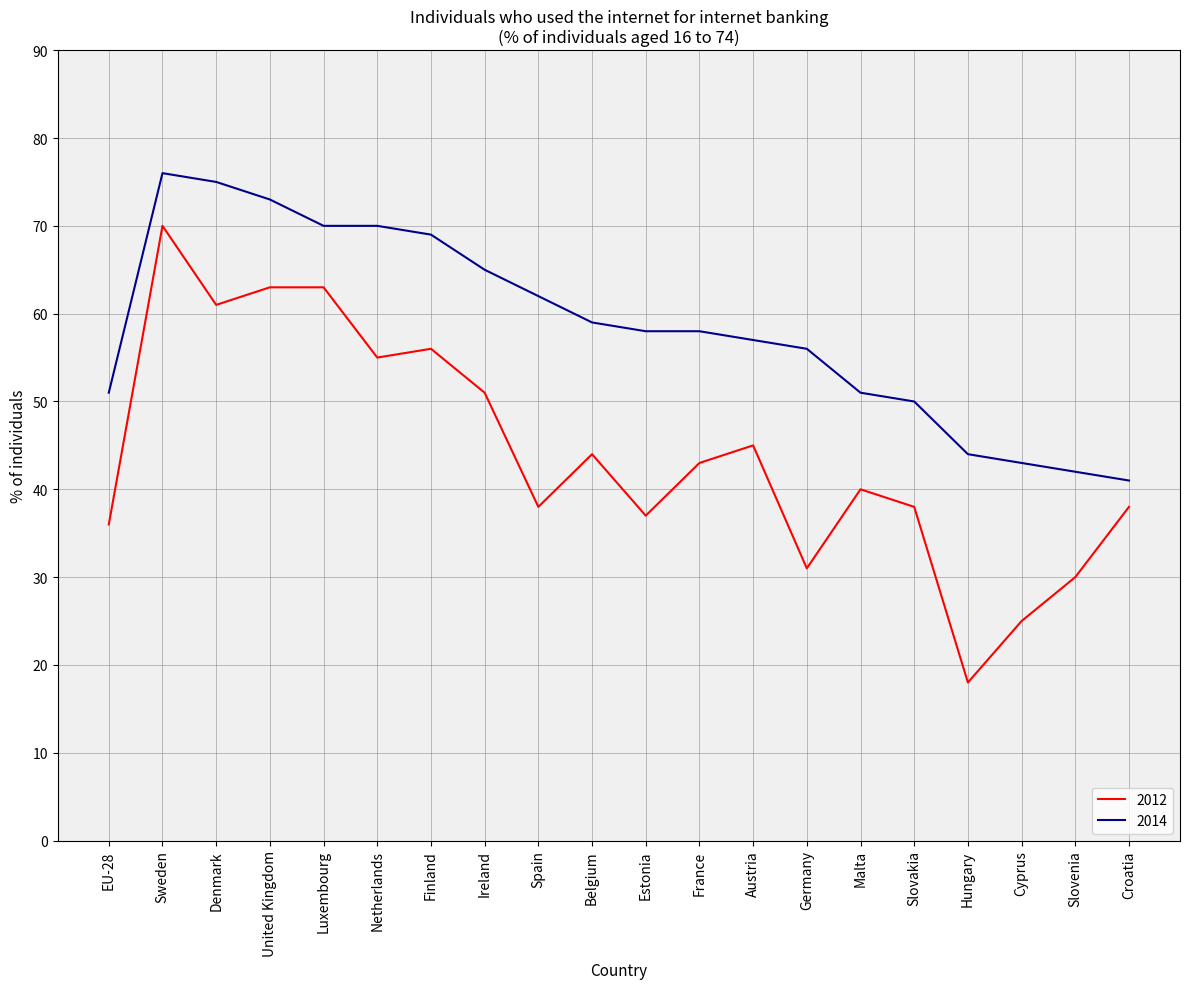

Does the chart display data point markers on the line(s)?

No